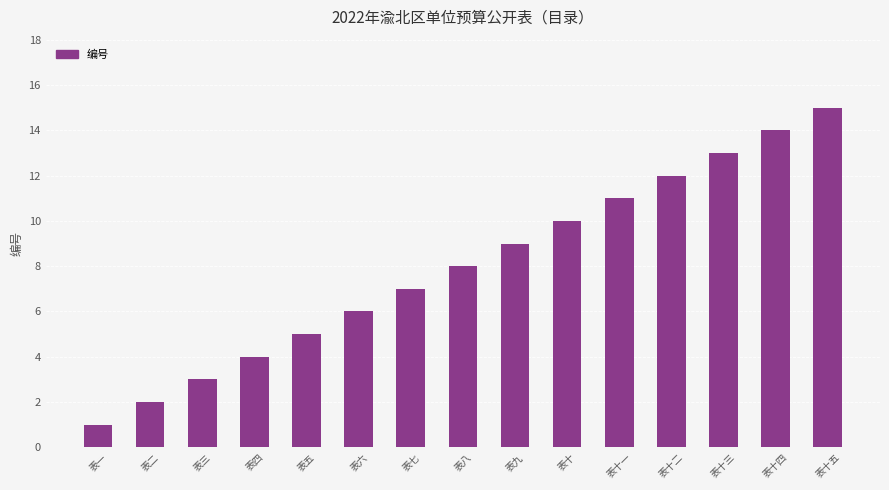

List the labels in order of value, largest first.

表十五, 表十四, 表十三, 表十二, 表十一, 表十, 表九, 表八, 表七, 表六, 表五, 表四, 表三, 表二, 表一